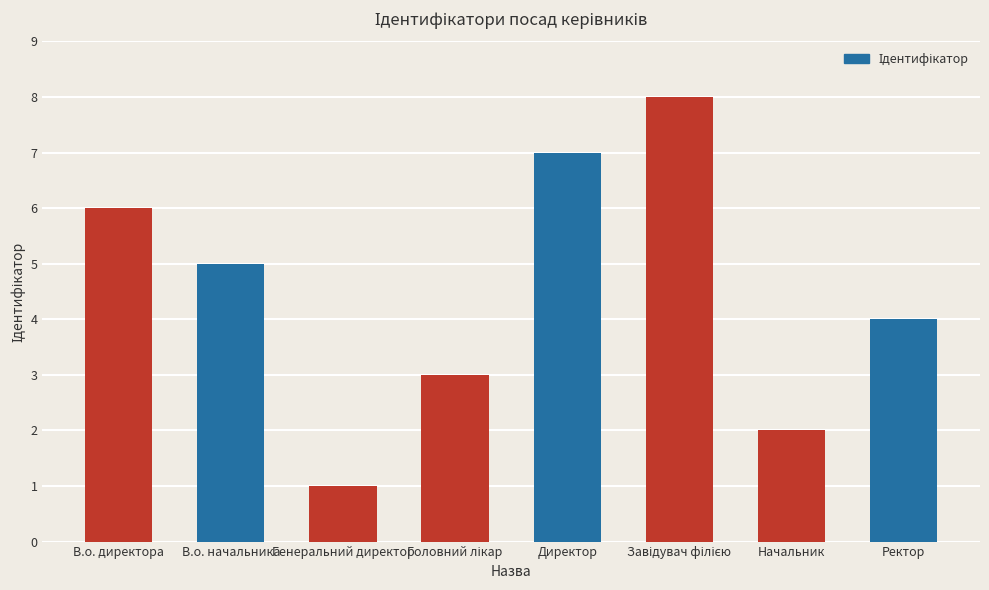

What is the greatest value displayed?

8